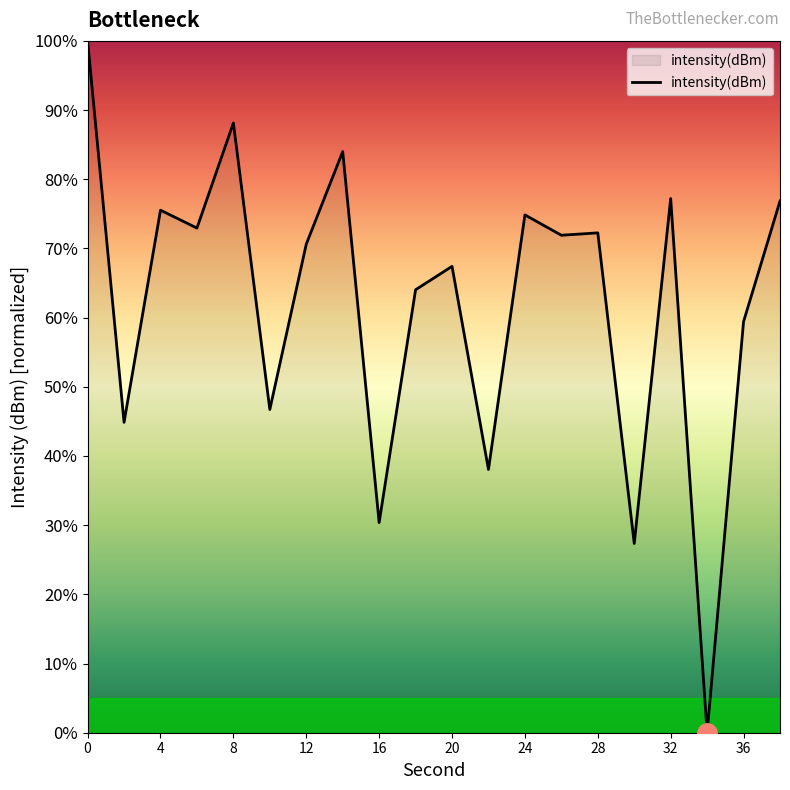

What is the greatest value displayed?

100.0